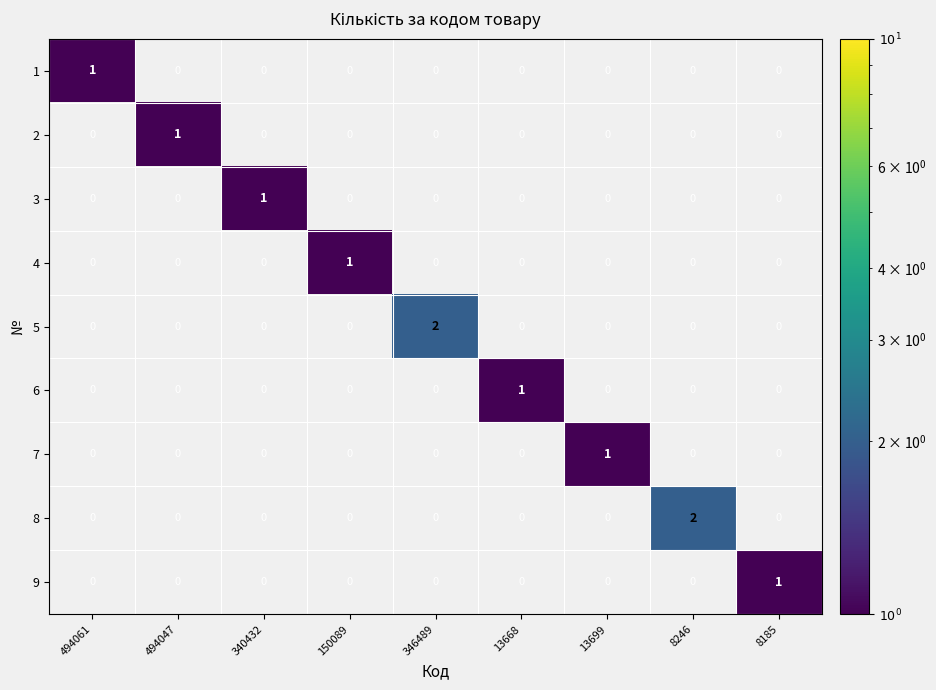

Which series changed the most between 346489 and 8185?

5